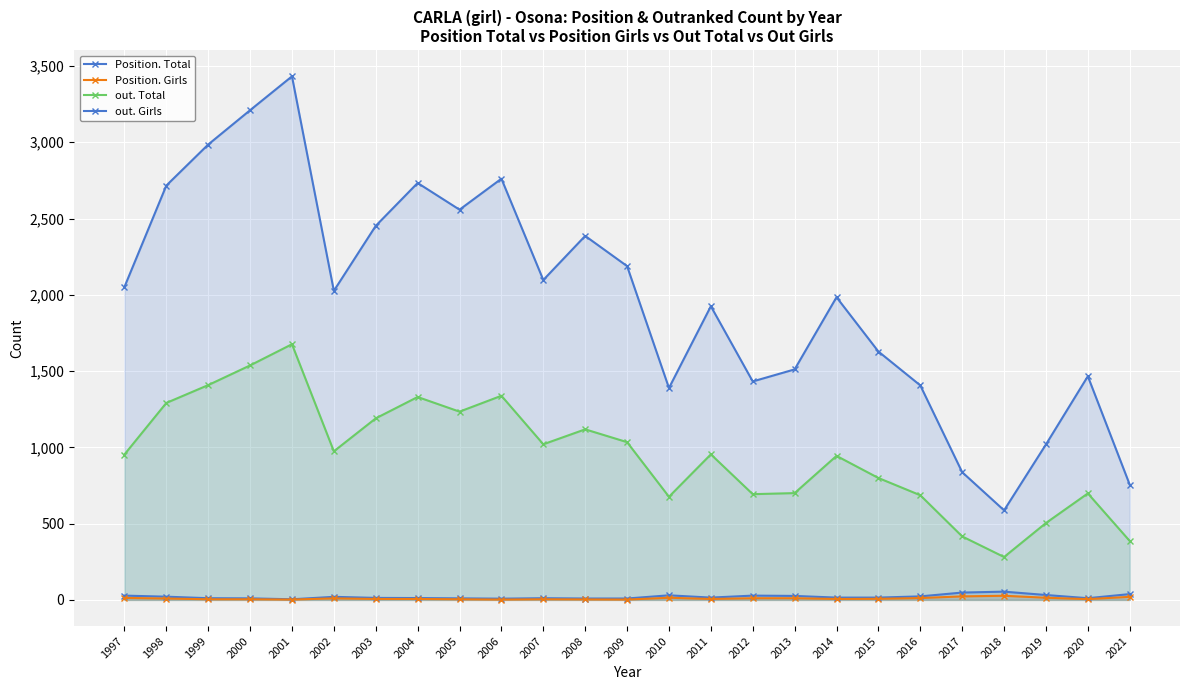

What value does the Position. Total series have at 1999?

11